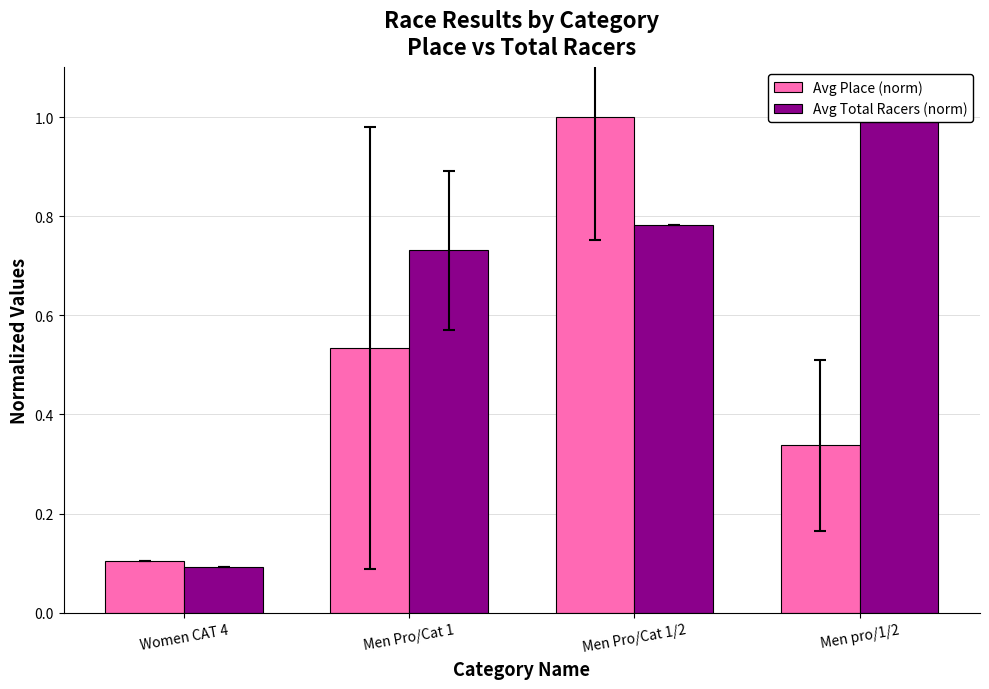

How many distinct data groups are displayed?

2